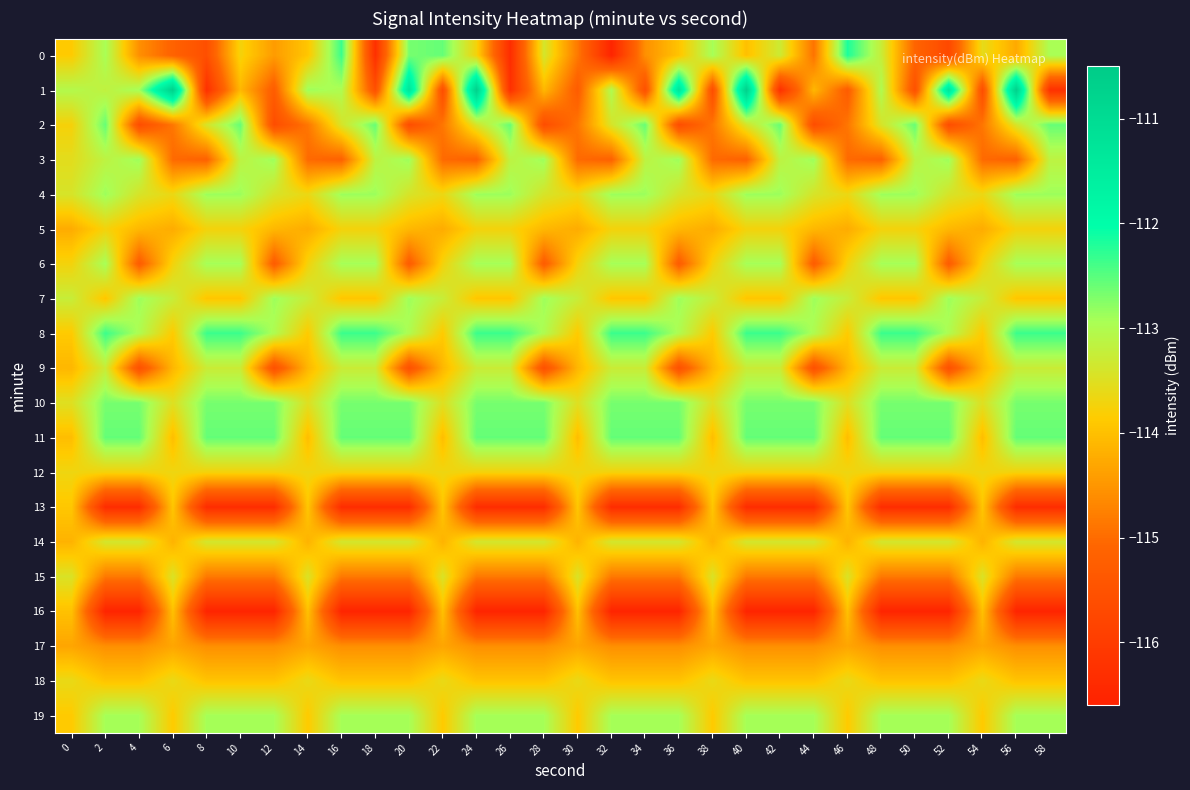

Which series changed the most between 12 and 58?

2